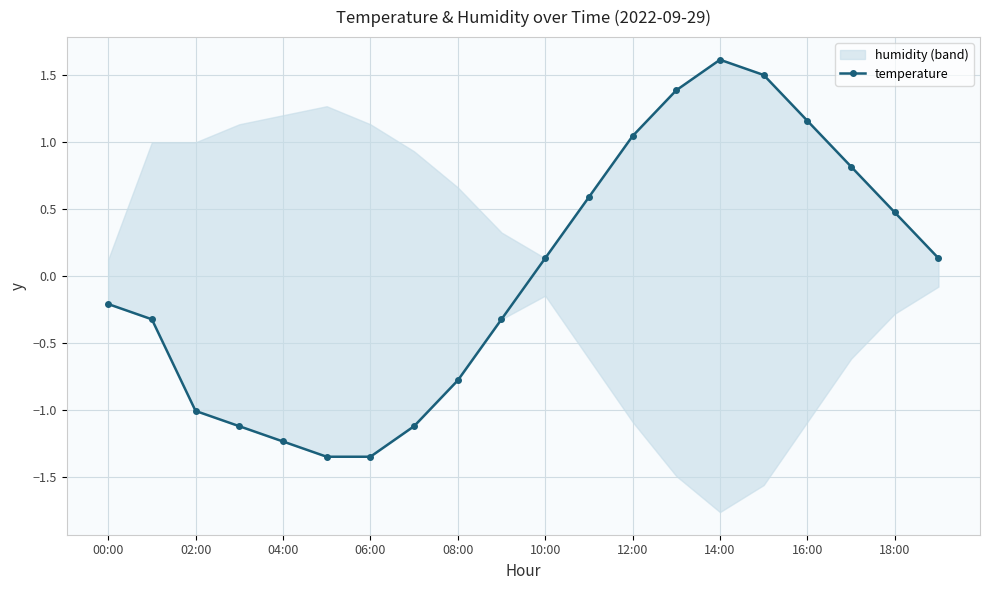

Between 02:00 and 18:00, which is larger?

18:00